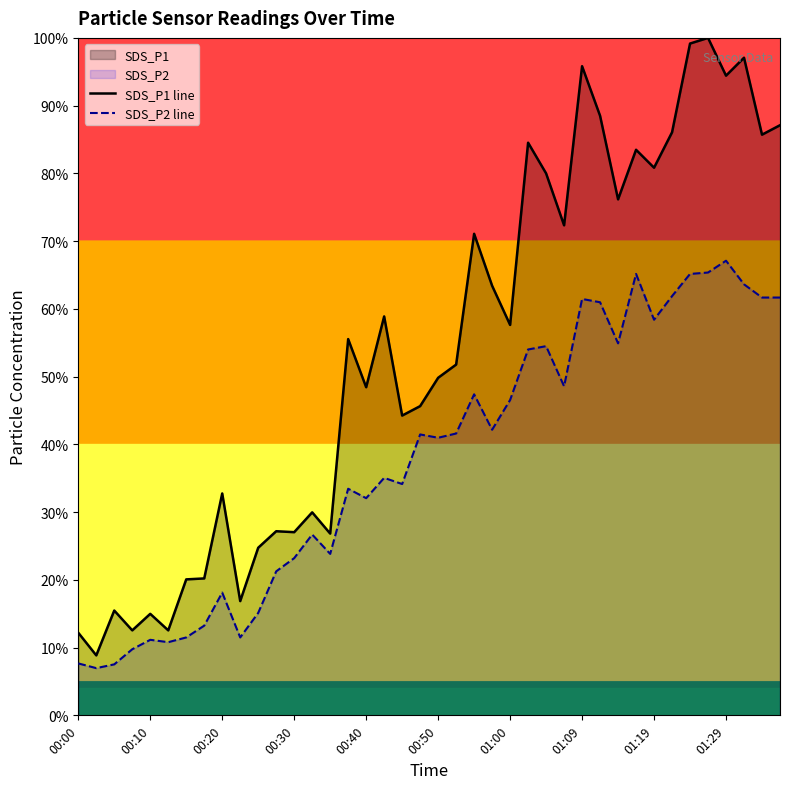

What is the spread (max minus min) of values at 01:00?

11.1